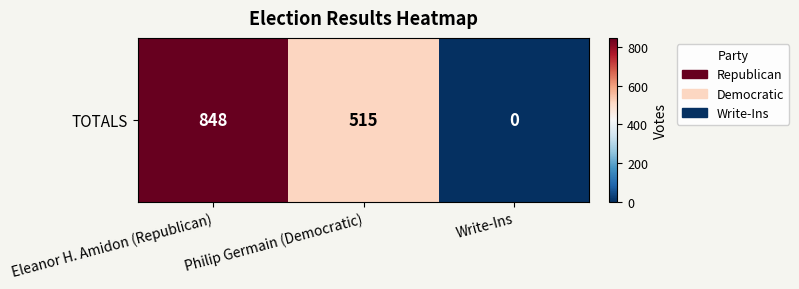

The chart shows a value of 563 at Write-Ins. True or false?

False